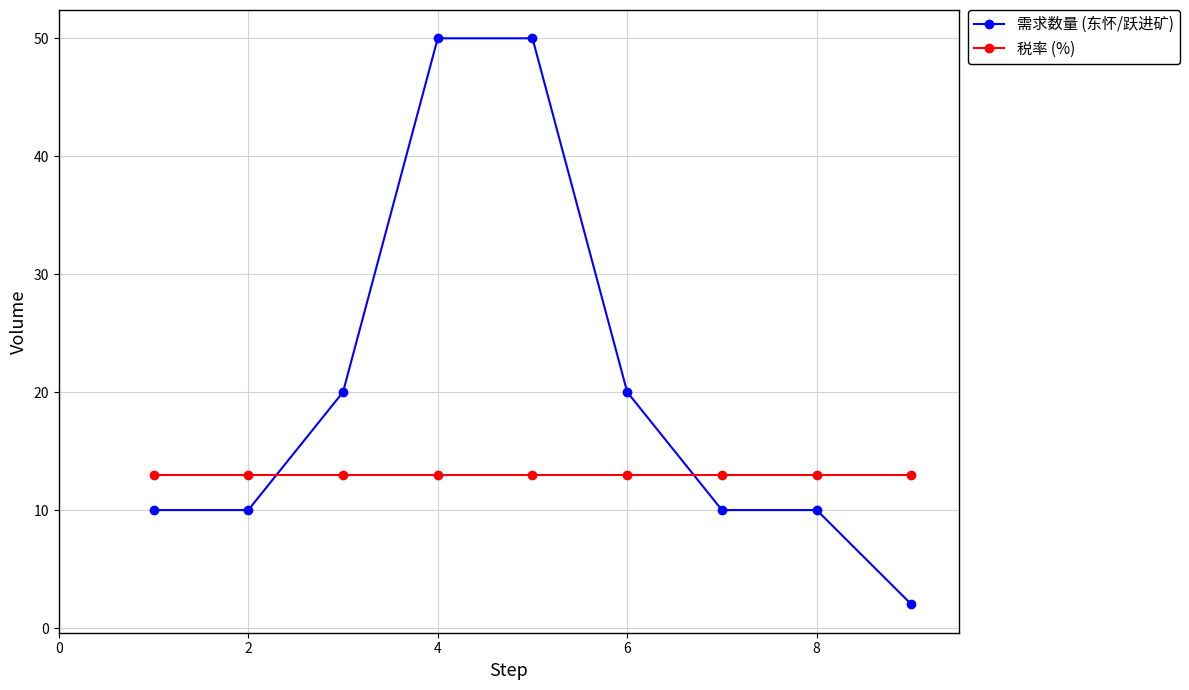

What is the greatest value displayed?

50